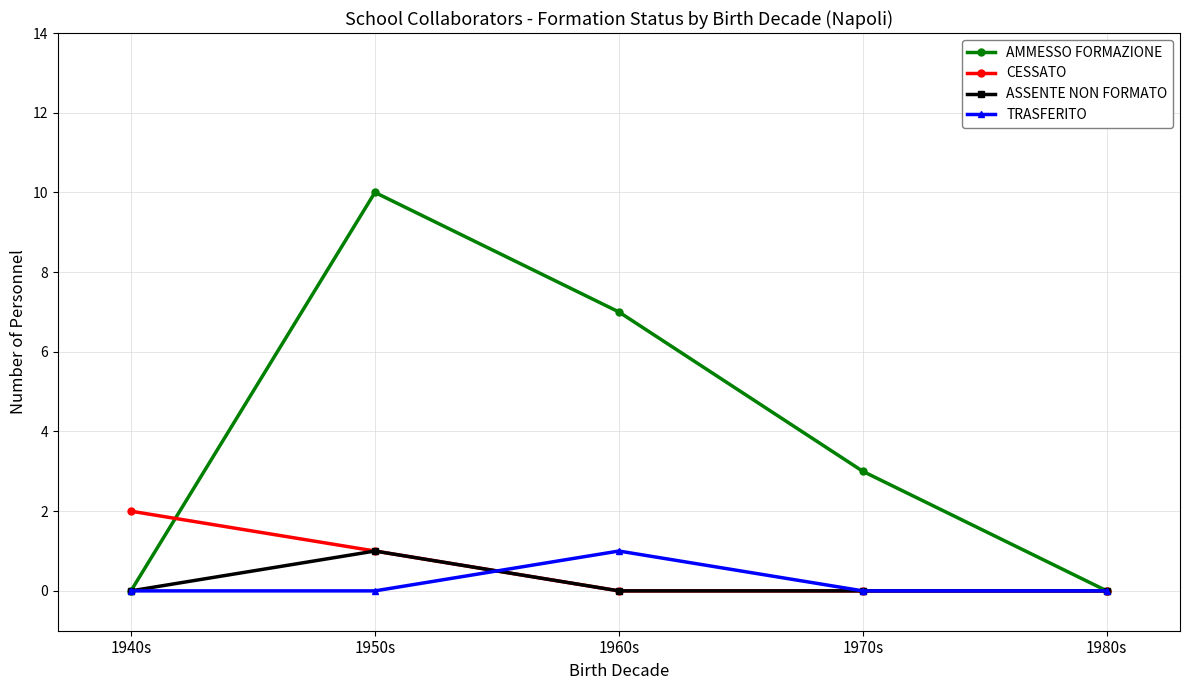

What is the total value across all series at 1960s?

8